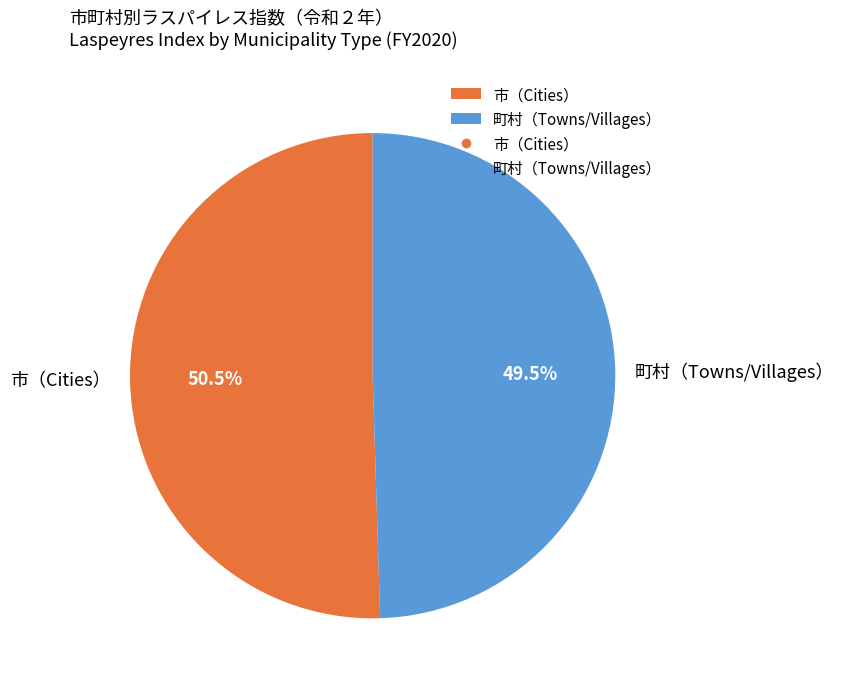

Which slice represents more than half of the pie?

市（Cities）